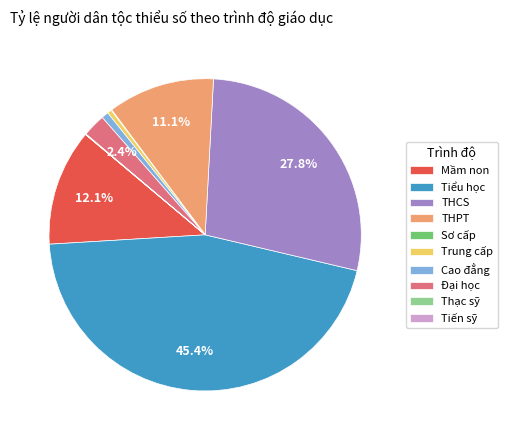

To the nearest percent, what percentage of the pie is Cao đẳng?

1%